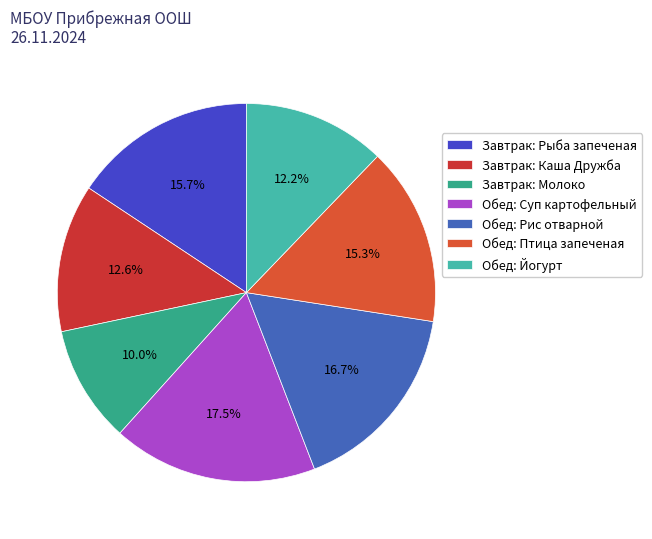

What is the largest slice in the pie chart?

Обед: Суп картофельный